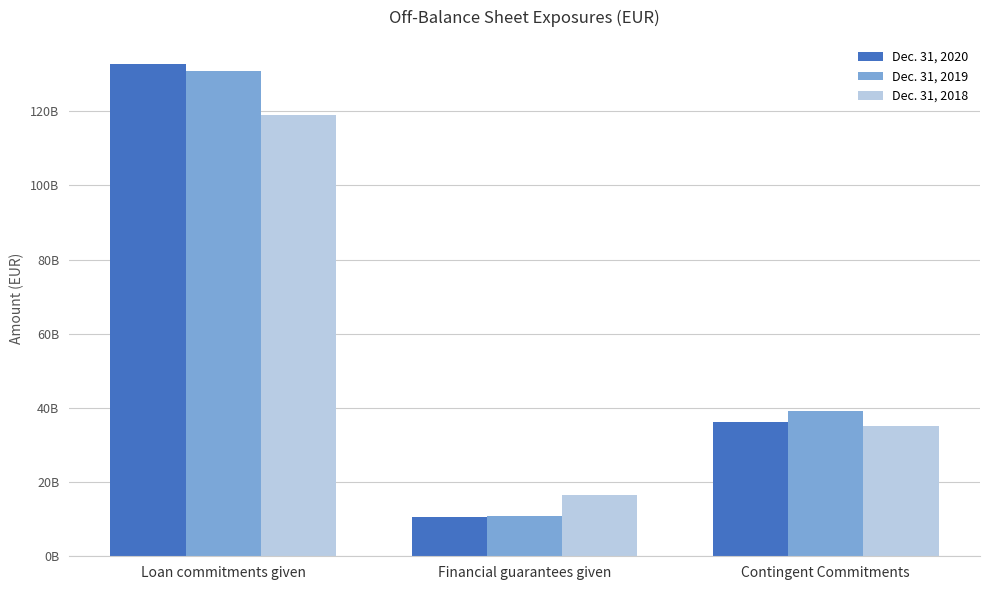

Is it true that Dec. 31, 2018 equals 28122956380 at Financial guarantees given?

False